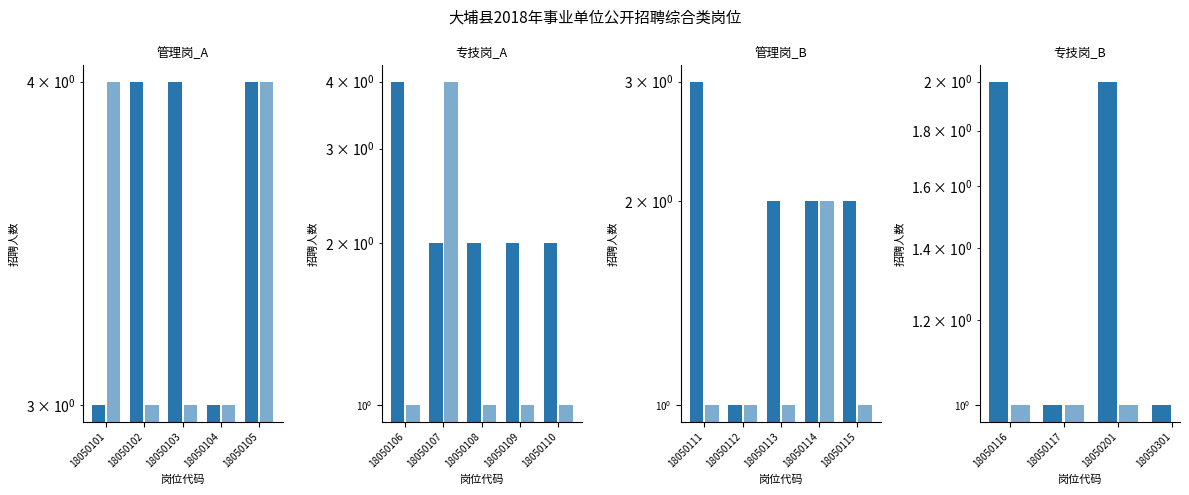

Which series has the widest spread of values?

管理岗